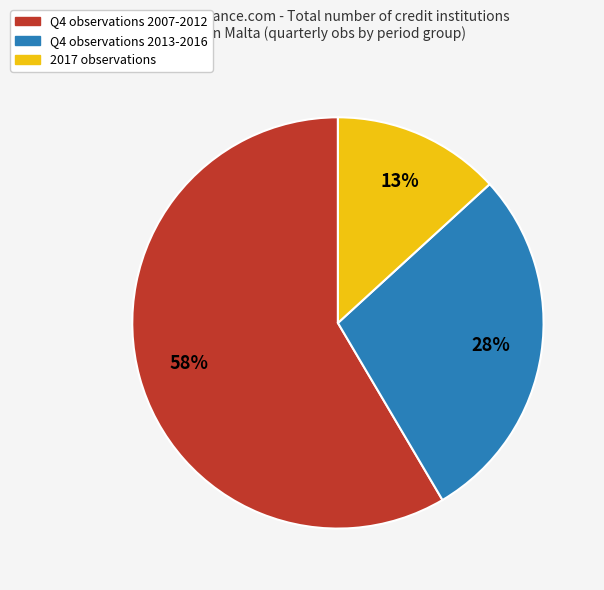

Is there any slice that represents more than half of the pie?

Yes